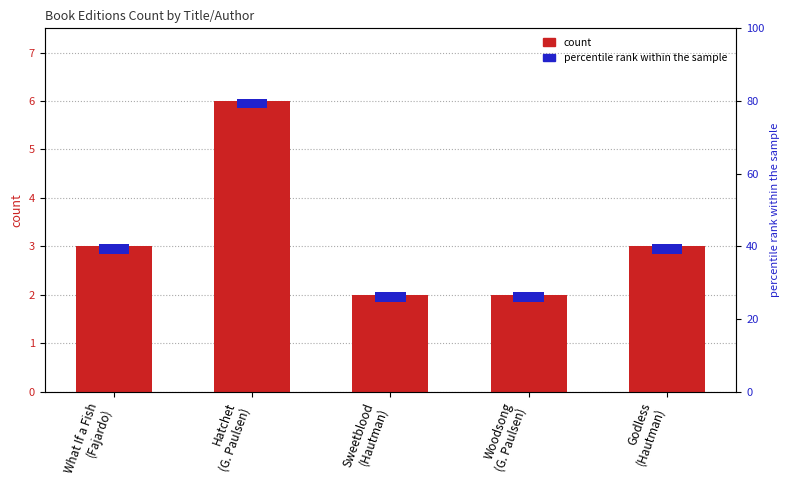

Rank the categories by value from lowest to highest.

Sweetblood
(Hautman), Woodsong
(G. Paulsen), What If a Fish
(Fajardo), Godless
(Hautman), Hatchet
(G. Paulsen)